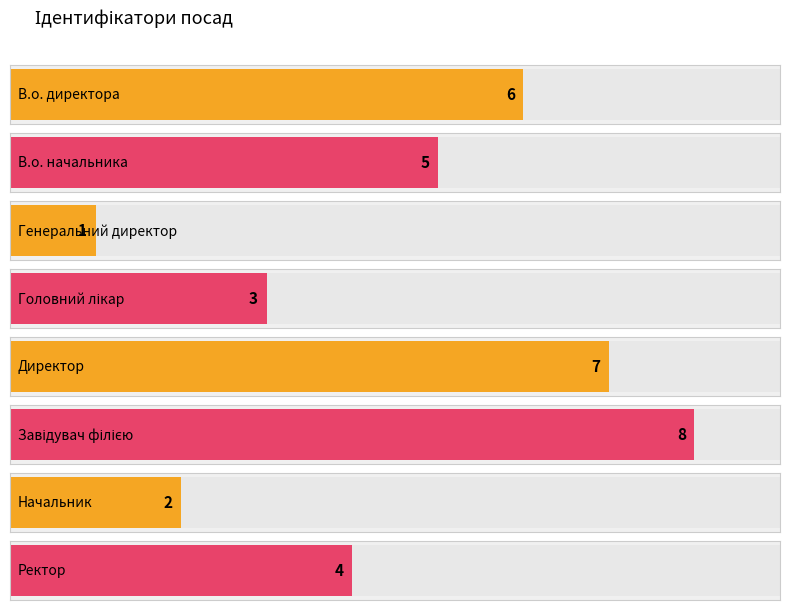

Between Головний лікар and Ректор, which is larger?

Ректор